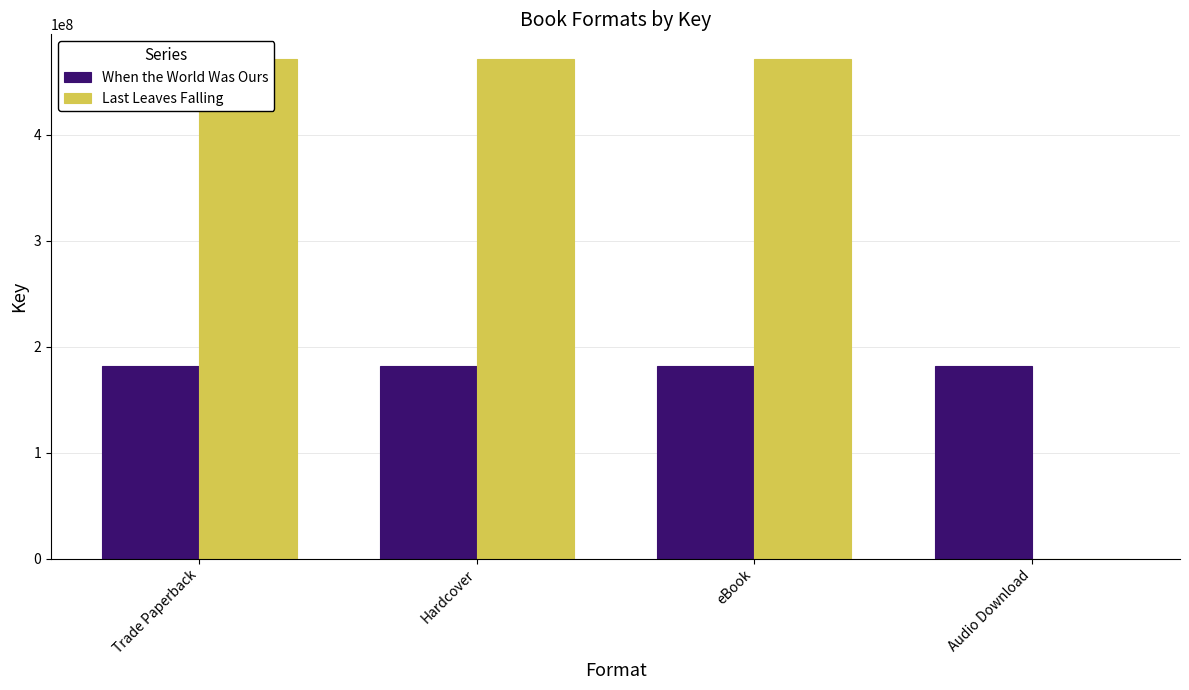

What value does the When the World Was Ours series have at Hardcover?

181737299